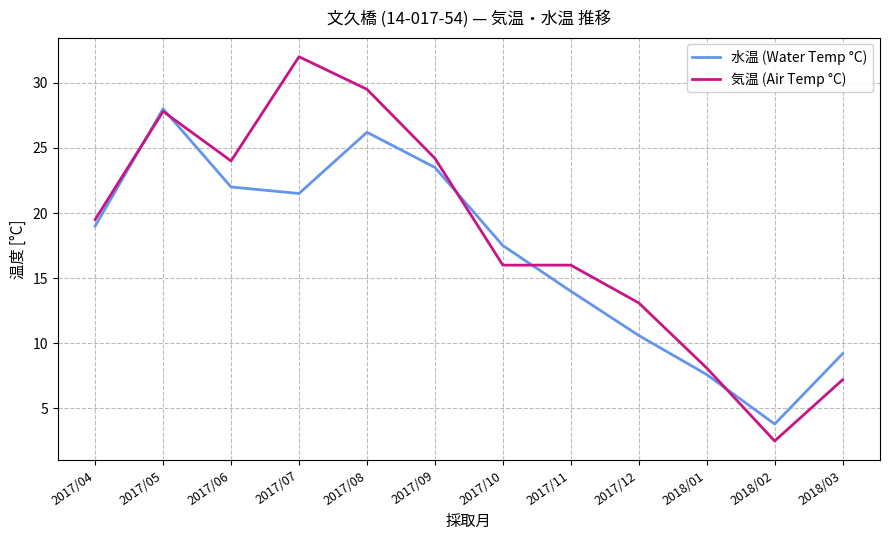

Which series changed the most between 2017/07 and 2018/01?

気温 (Air Temp °C)